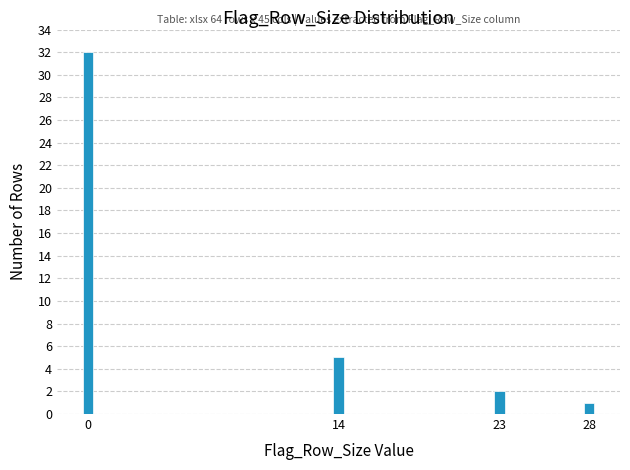

Reading left to right, transcribe all the data shown in this chart.

0=32	14=5	23=2	28=1